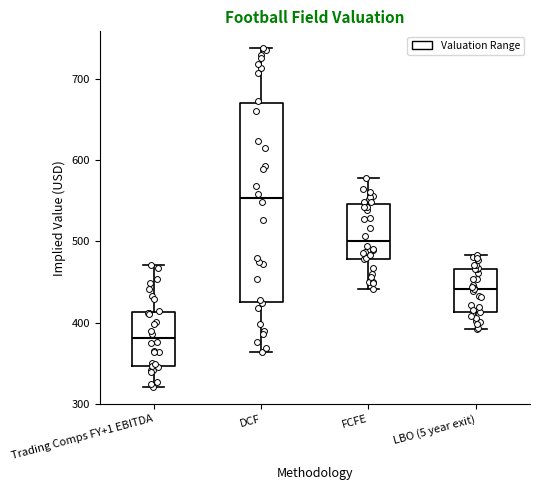

Comparing the boxes themselves (not the whiskers), which one is the tallest?

DCF